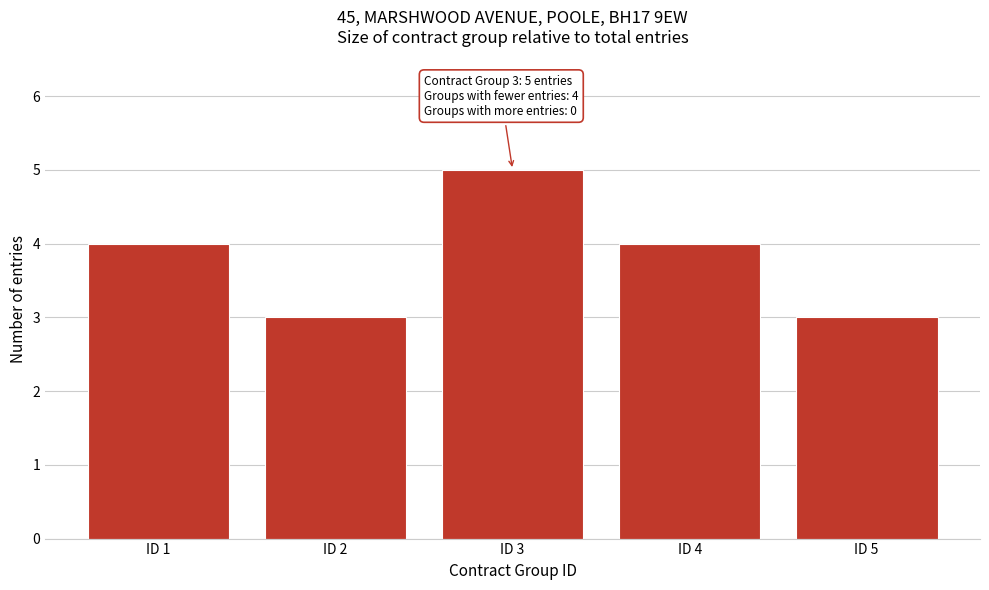

Reading right to left, what are all the values shown in this chart?

ID 5=3	ID 4=4	ID 3=5	ID 2=3	ID 1=4